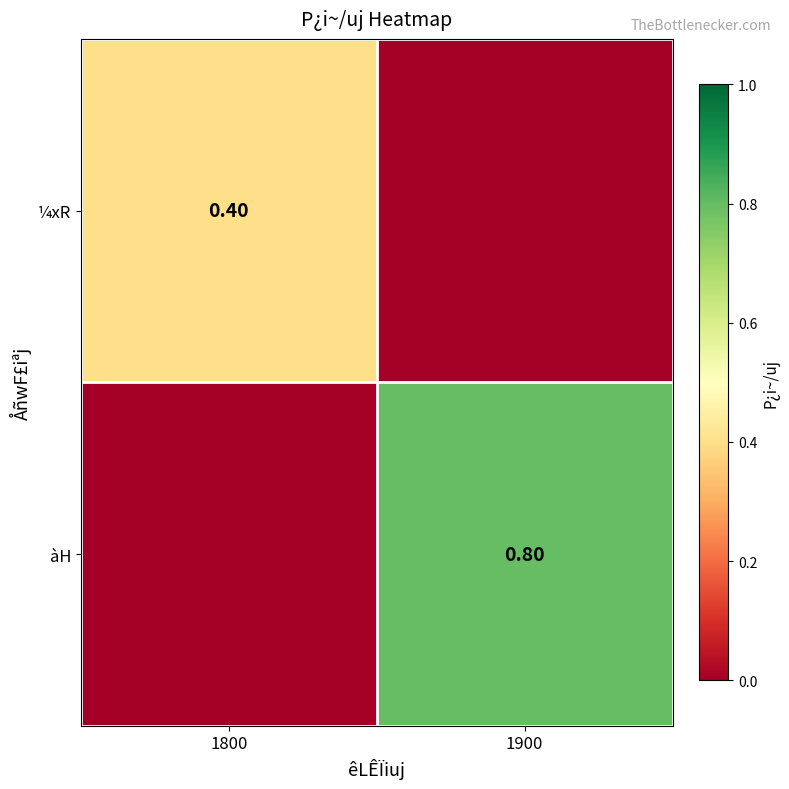

What is the greatest value displayed?

0.8